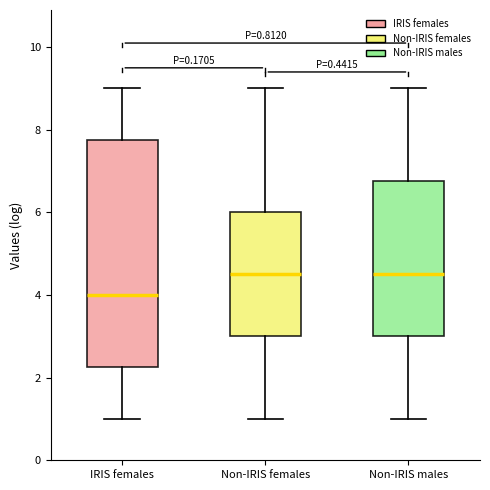

Which box has the lowest median line?

IRIS females